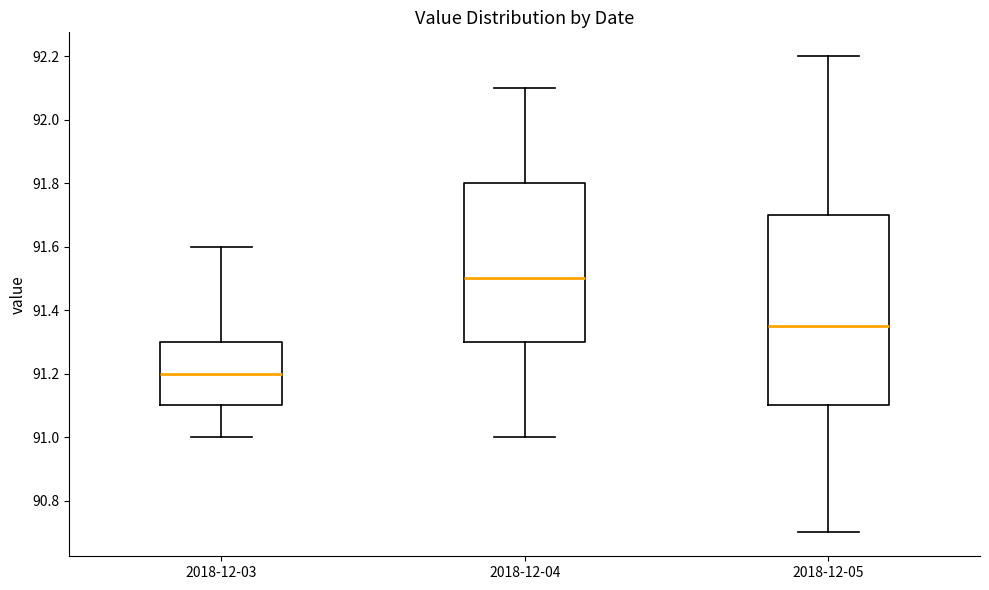

Comparing the boxes themselves (not the whiskers), which one is the tallest?

2018-12-05